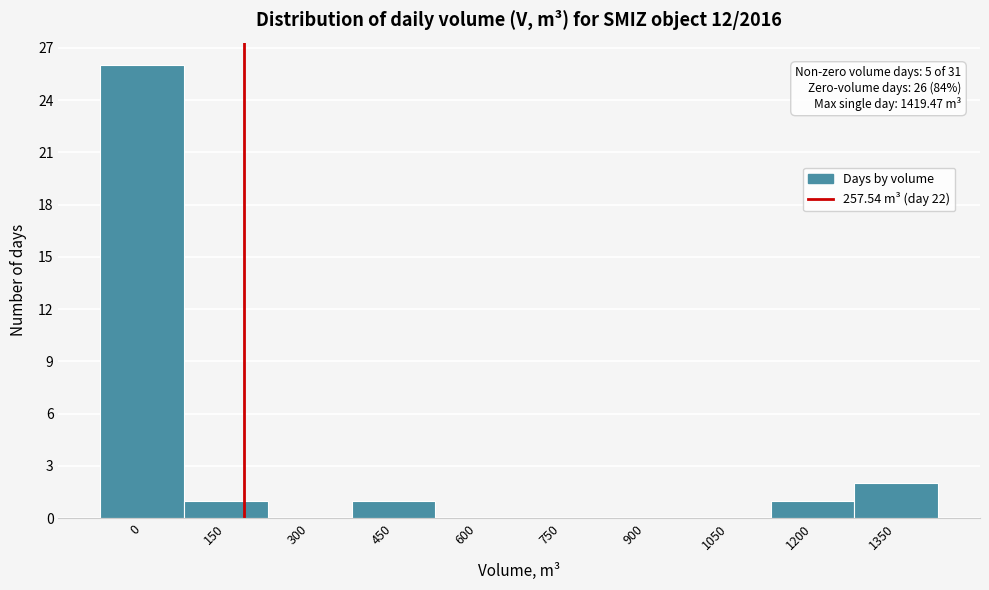

Reading right to left, transcribe all the data shown in this chart.

1350=2	1200=1	1050=0	900=0	750=0	600=0	450=1	300=0	150=1	0=26